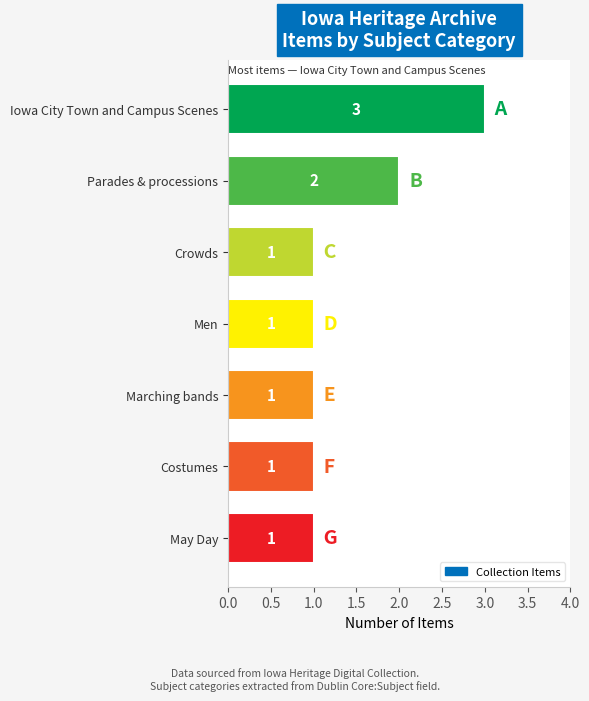

True or false: the data shows 3 at Iowa City Town and Campus Scenes.

True